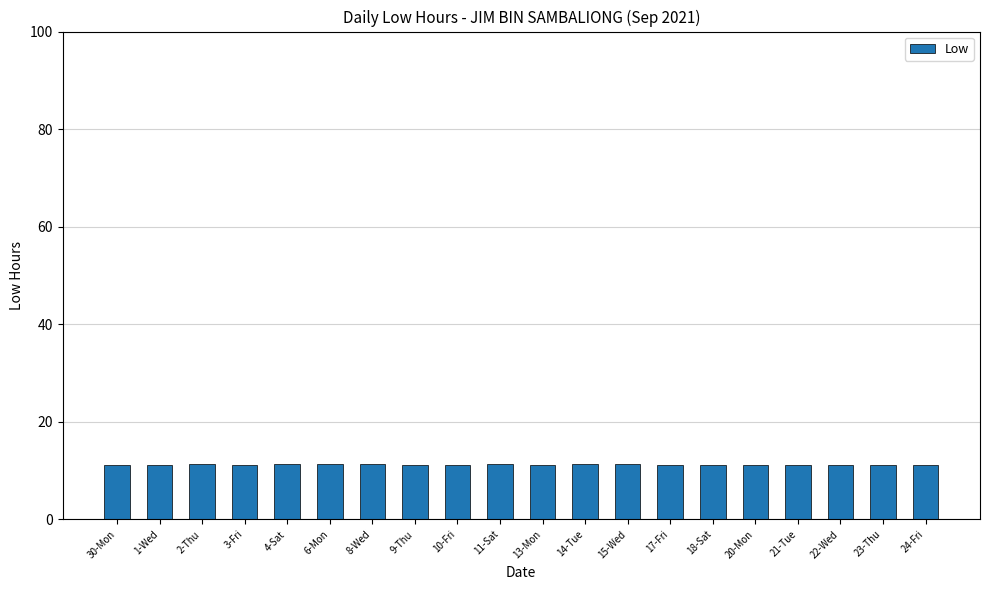

What is the maximum value shown in the chart?

11.4